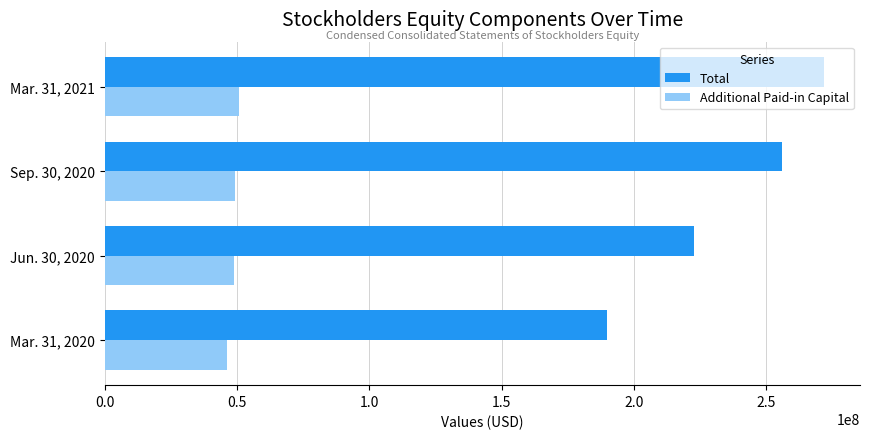

Where is Total nearest to the value 230790052?

Jun. 30, 2020